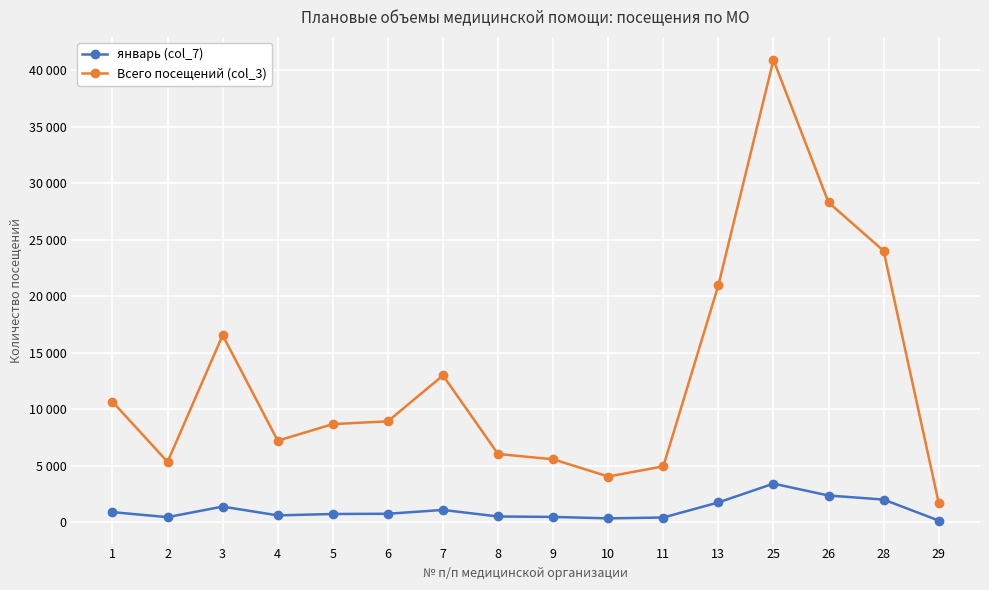

What are all the series names shown in the legend?

январь (col_7), Всего посещений (col_3)